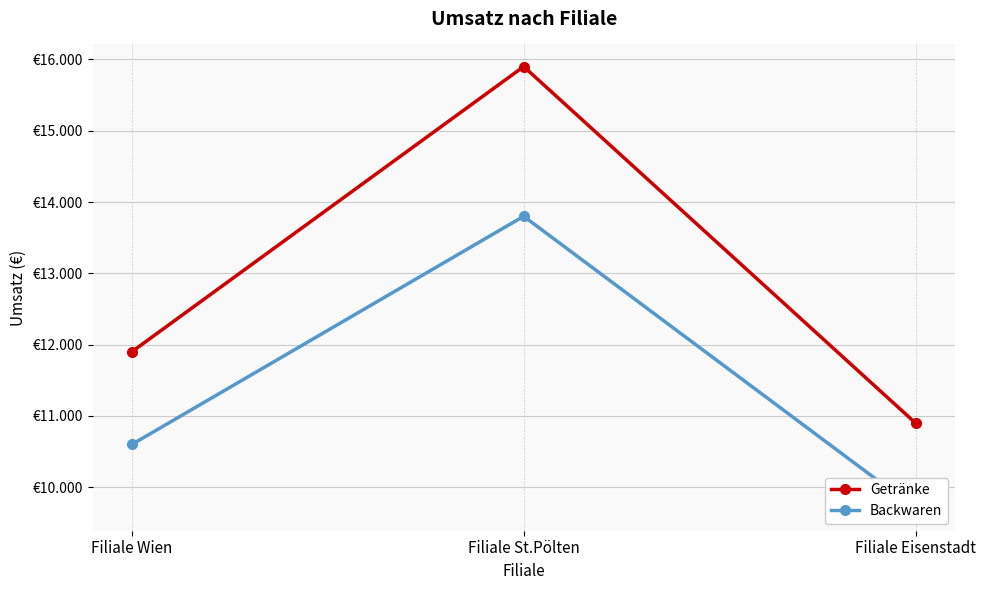

At Filiale Wien, list the series in order from largest to smallest.

Getränke, Backwaren